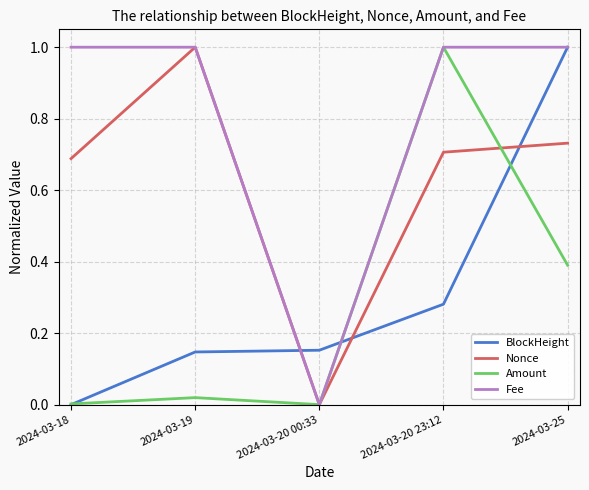

Is it true that Fee equals 1.0 at 2024-03-18?

True